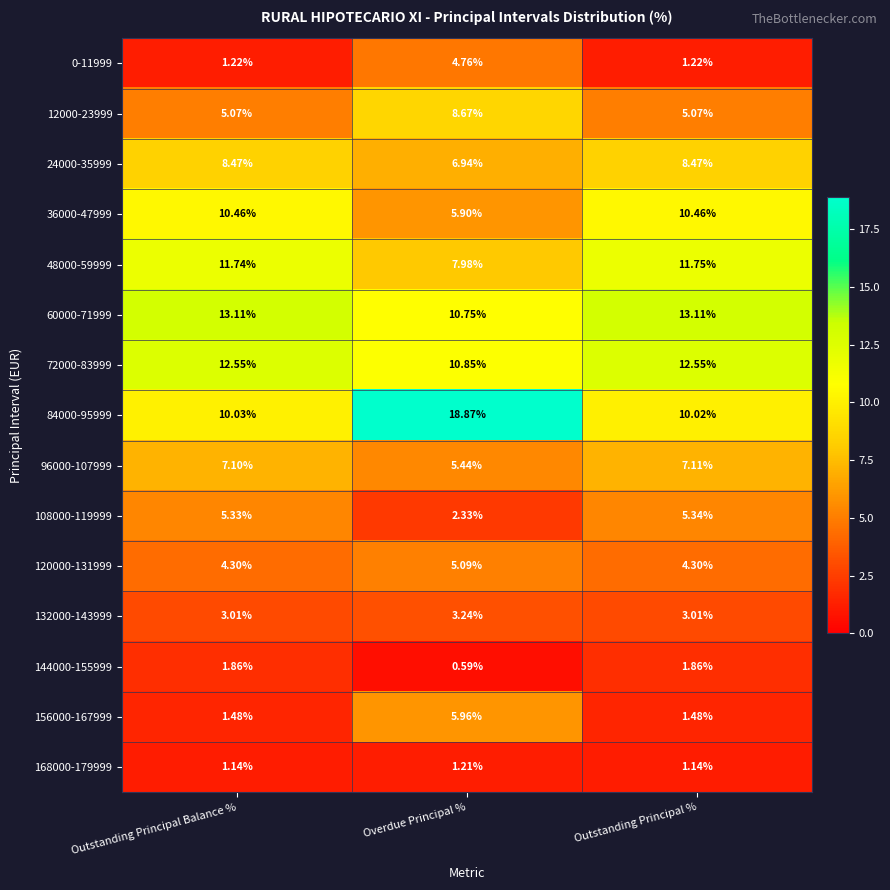

At which label is 24000-35999 closest to 7?

Overdue Principal %